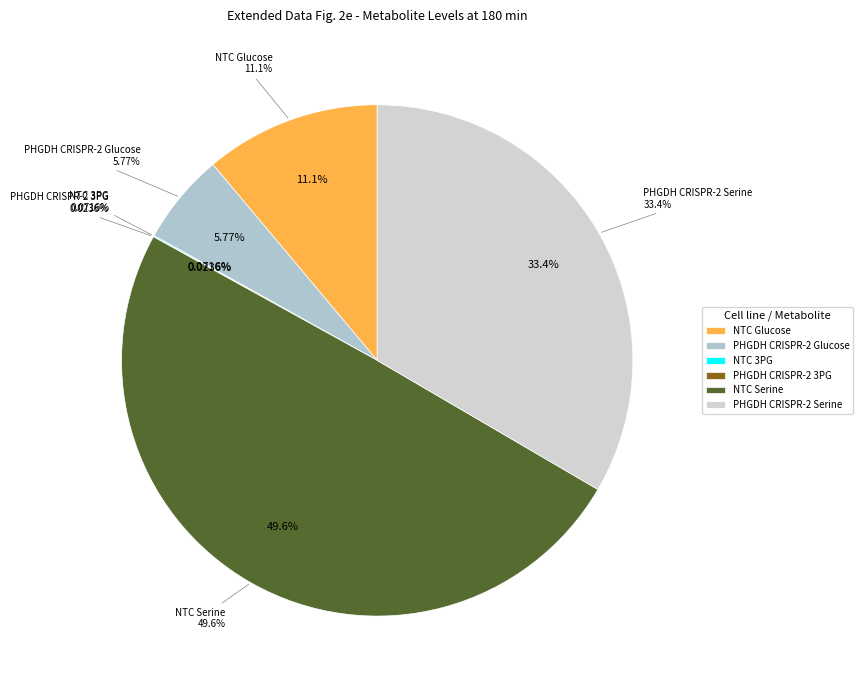

Which category has the smallest portion of the pie?

PHGDH CRISPR-2 3PG